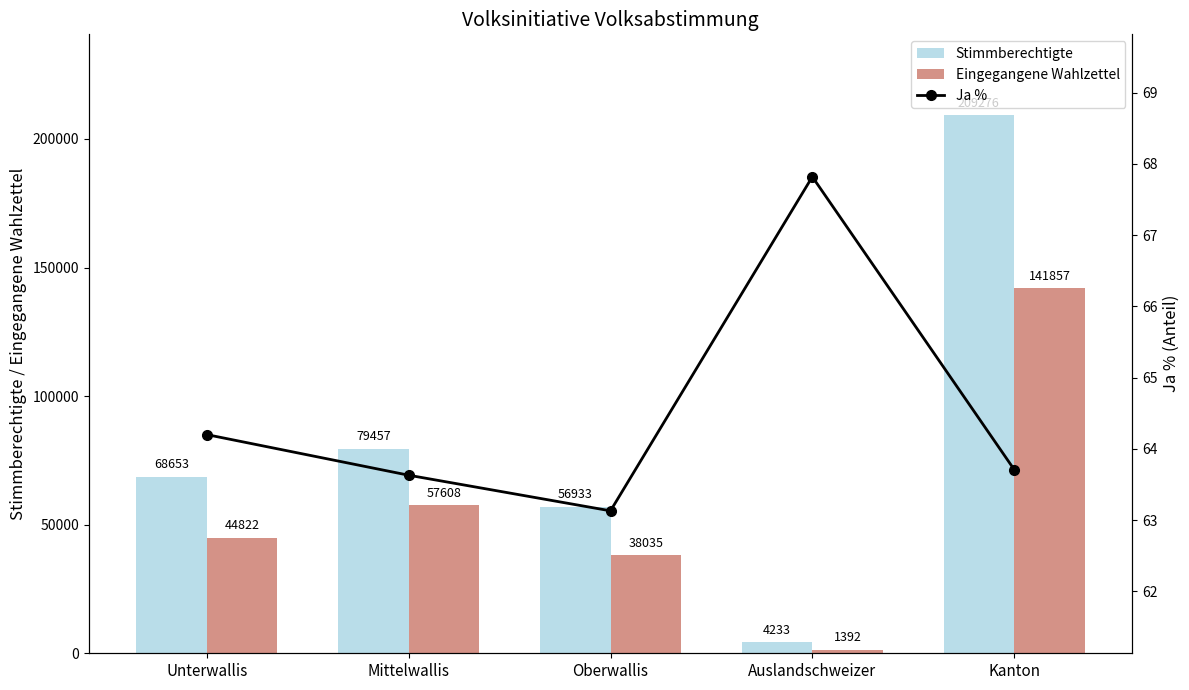

Which label corresponds to the largest value in the chart?

Kanton